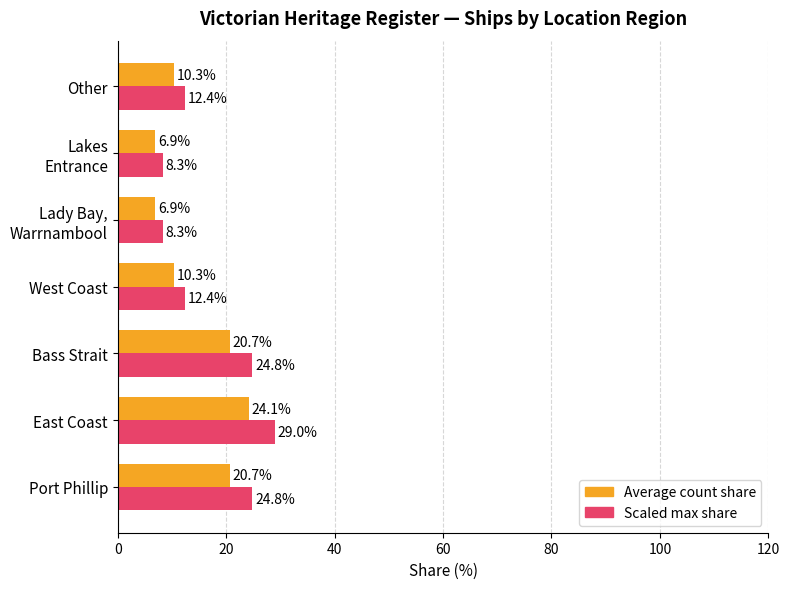

Which series has the largest range (max minus min)?

Scaled max share